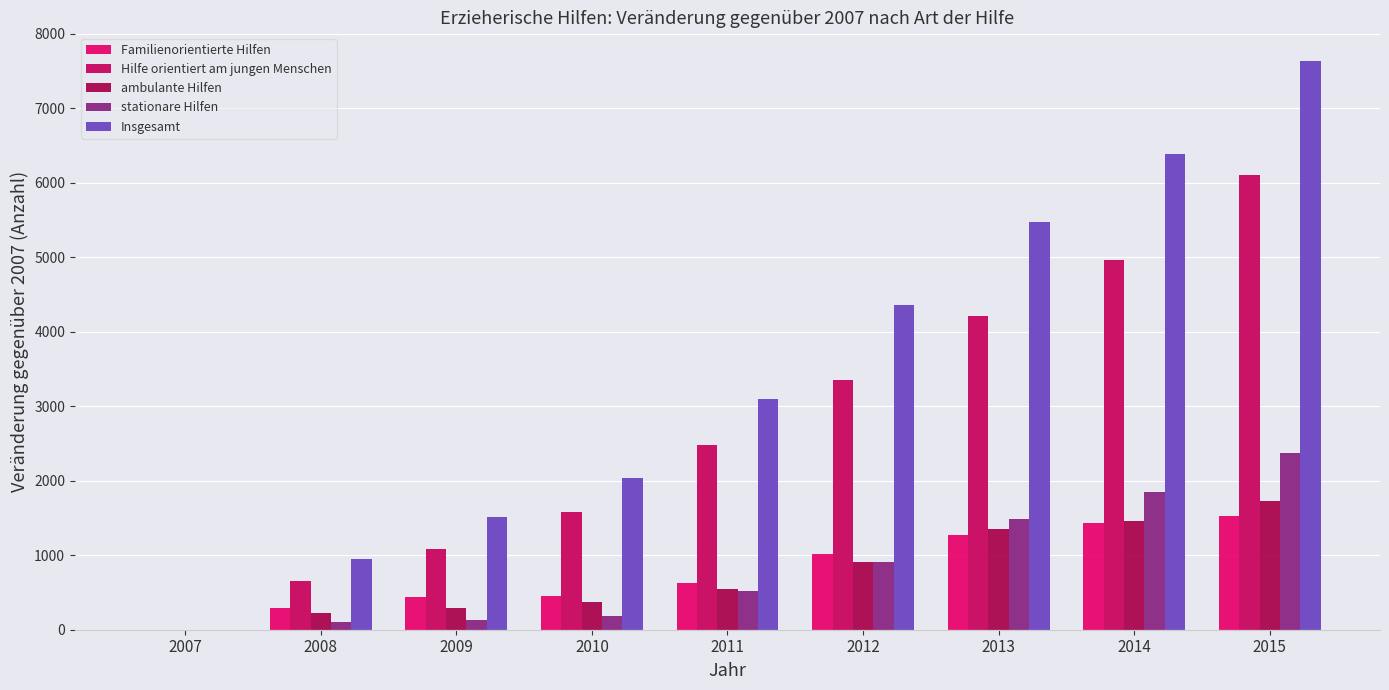

Where does the stationare Hilfen series first go above 514?

2012